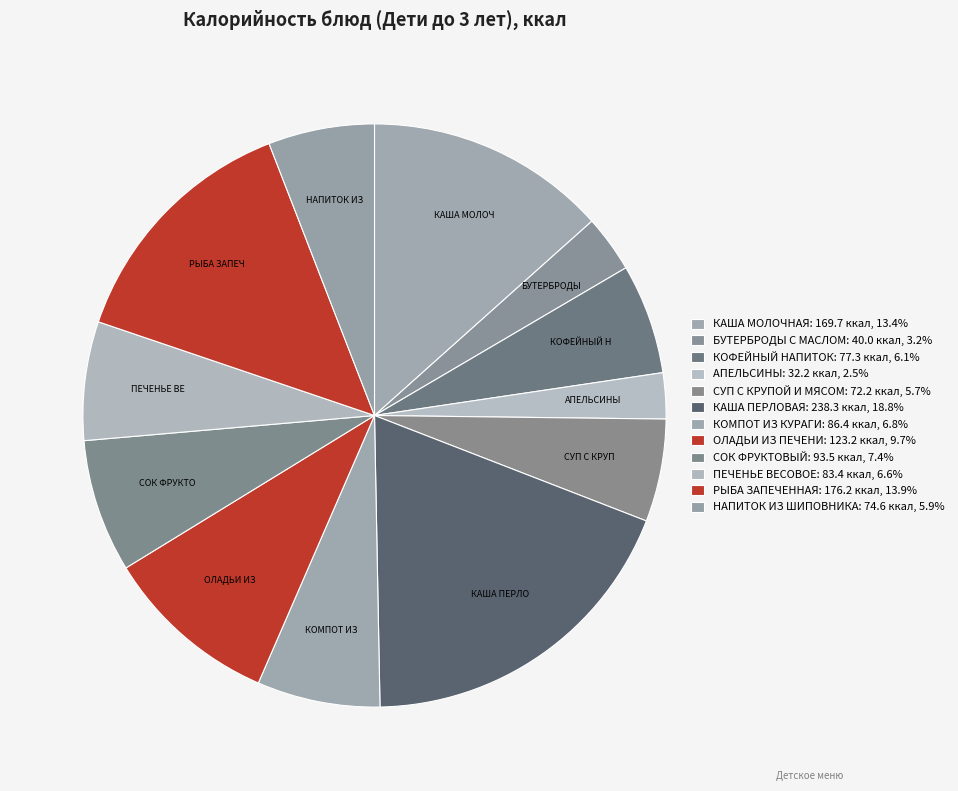

How many slices are in this pie chart?

12